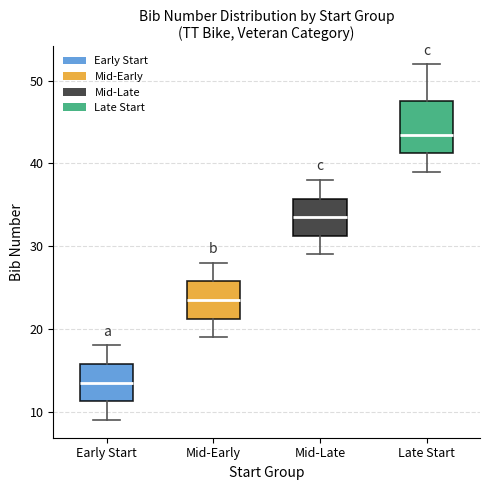

Where does the lower whisker of the box for Late Start end on the y-axis? The values are not printed on the chart, so give them approximately, as read against the axis.

39